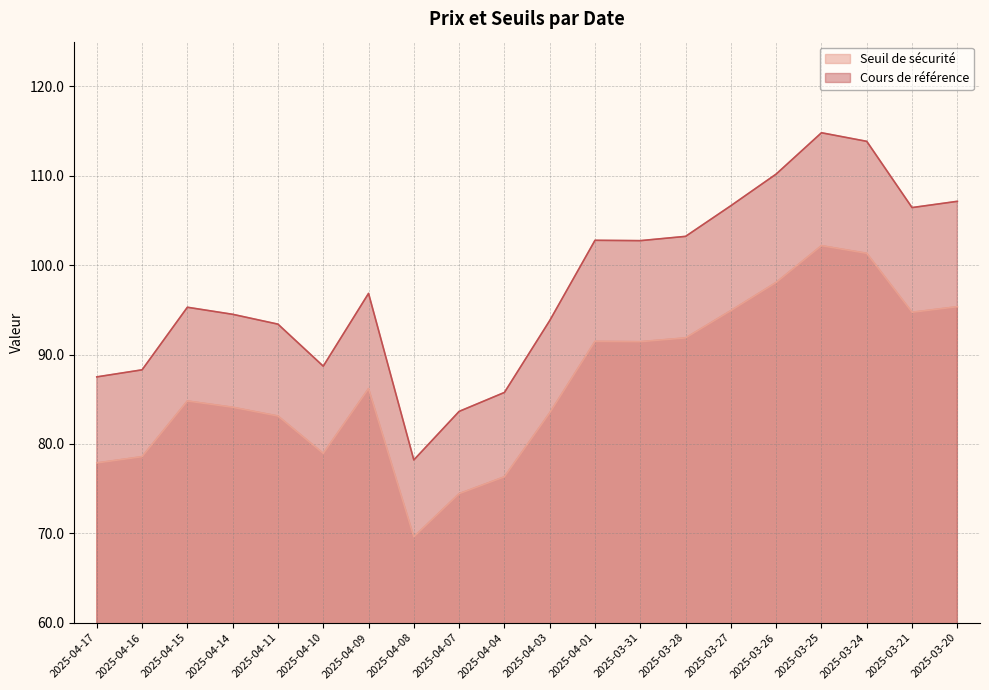

Is the value of Cours de référence at 2025-04-14 greater than the value of Seuil de sécurité at 2025-04-01?

Yes